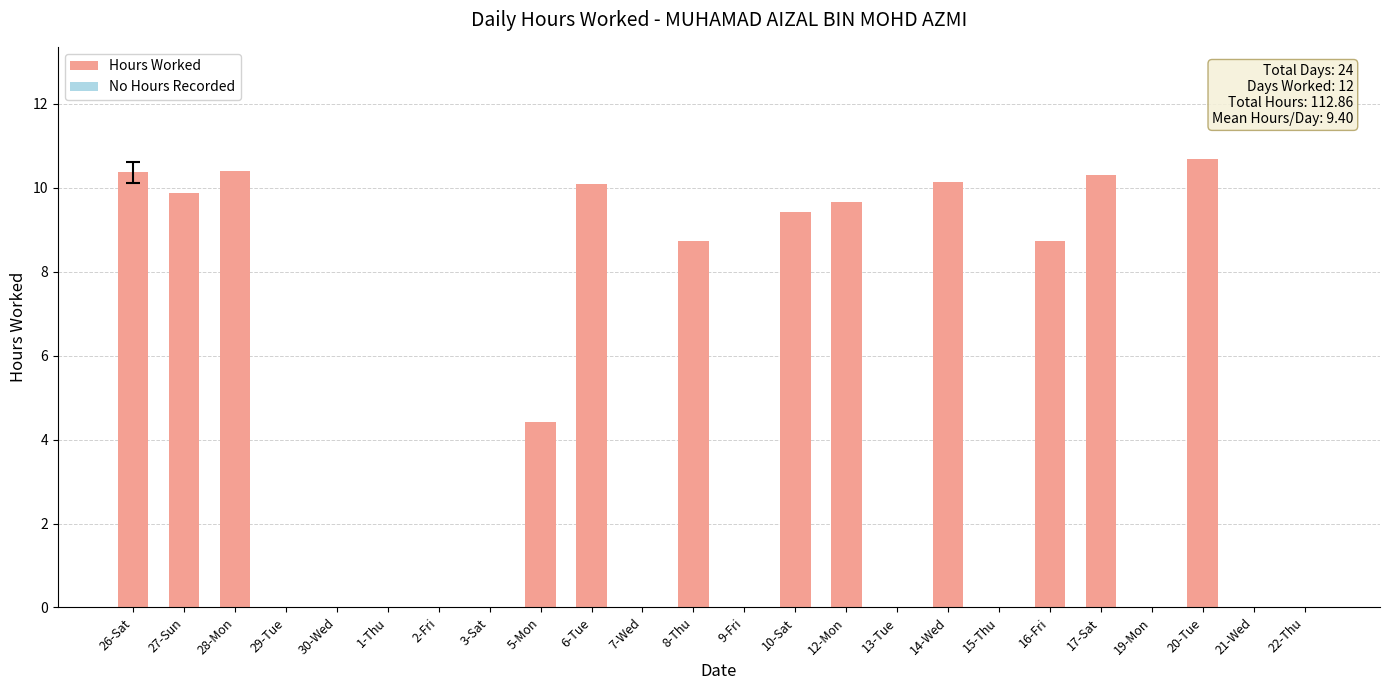

Which label corresponds to the largest value in the chart?

20-Tue